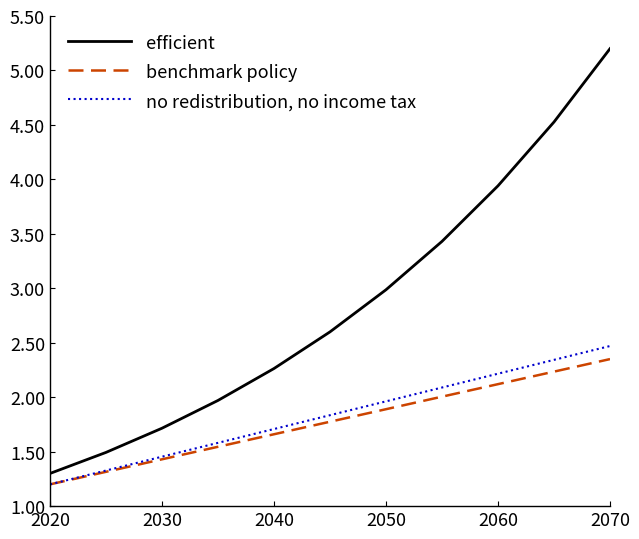

Which series has the largest total across all categories?

efficient